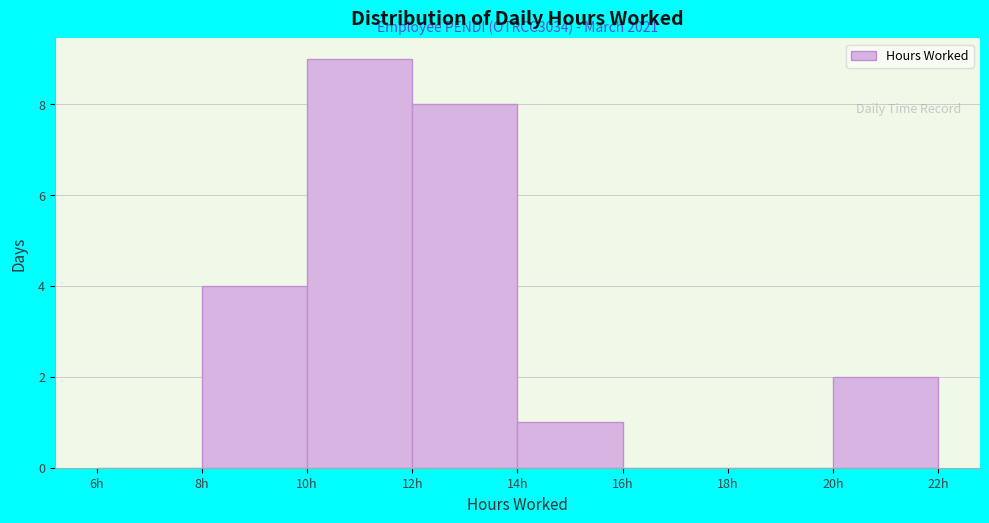

Which range on the x-axis has the tallest bar?

10 to 12